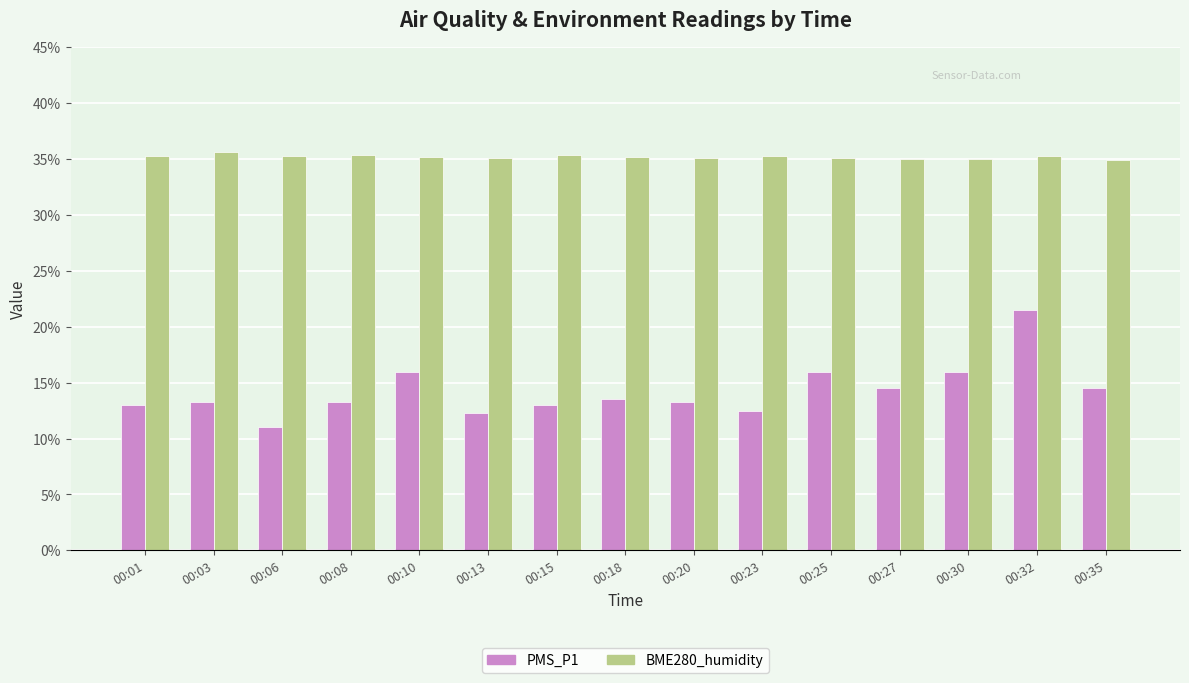

Which series has the largest total across all categories?

BME280_humidity